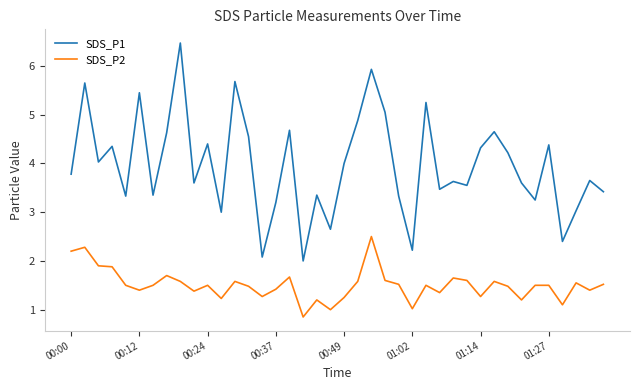

Which series has the largest range (max minus min)?

SDS_P1